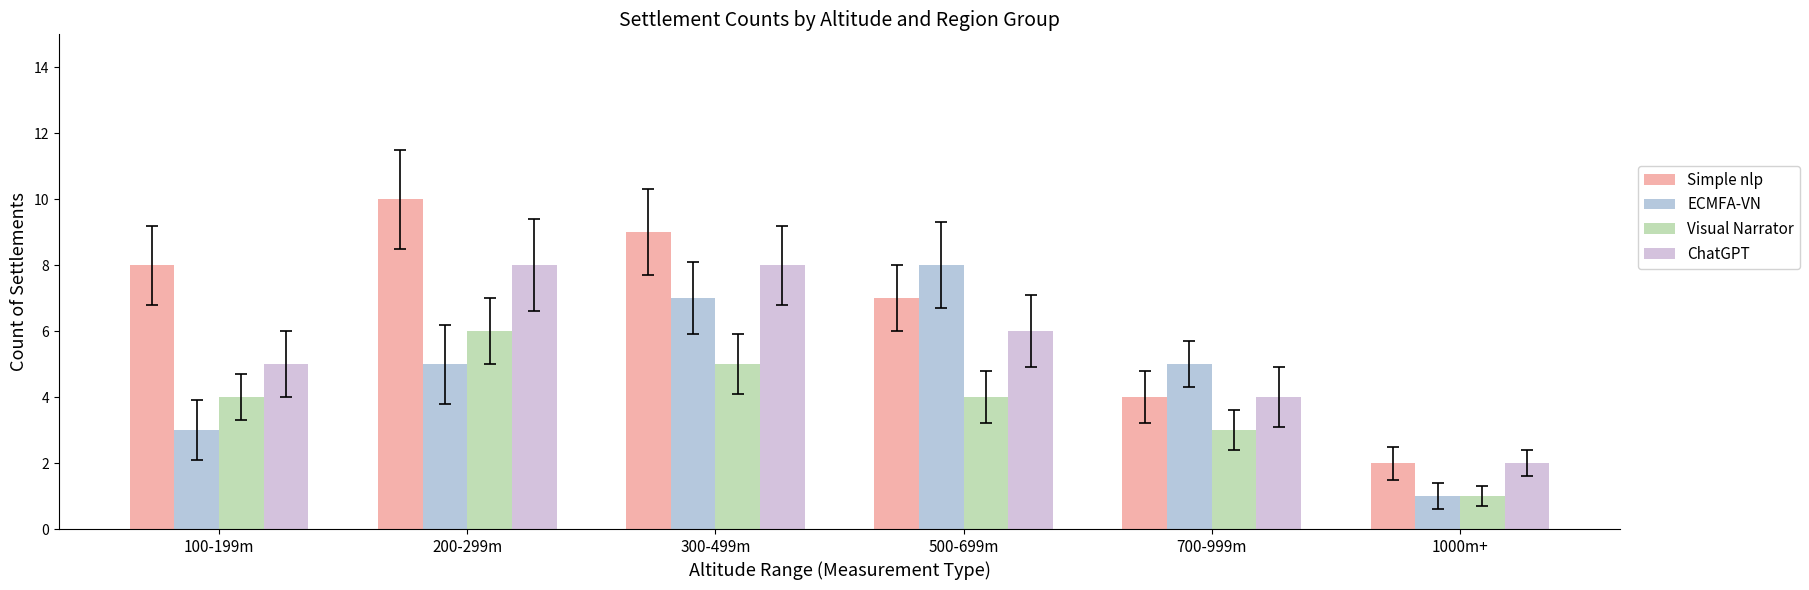

What is the difference between the maximum and minimum values in the Simple nlp series?

8